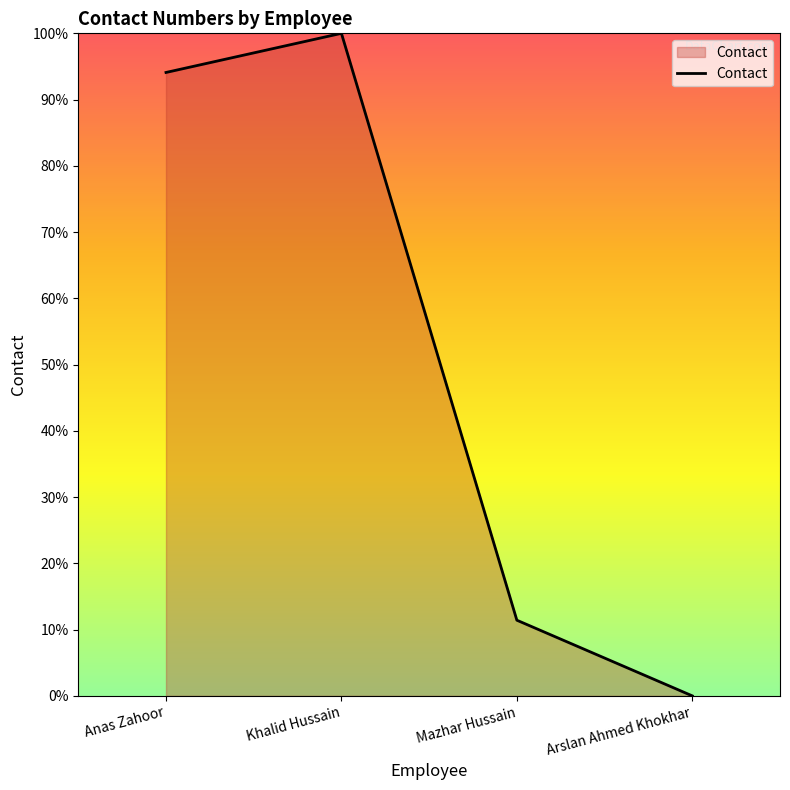

List the labels in order of value, smallest first.

Arslan Ahmed Khokhar, Mazhar Hussain, Anas Zahoor, Khalid Hussain